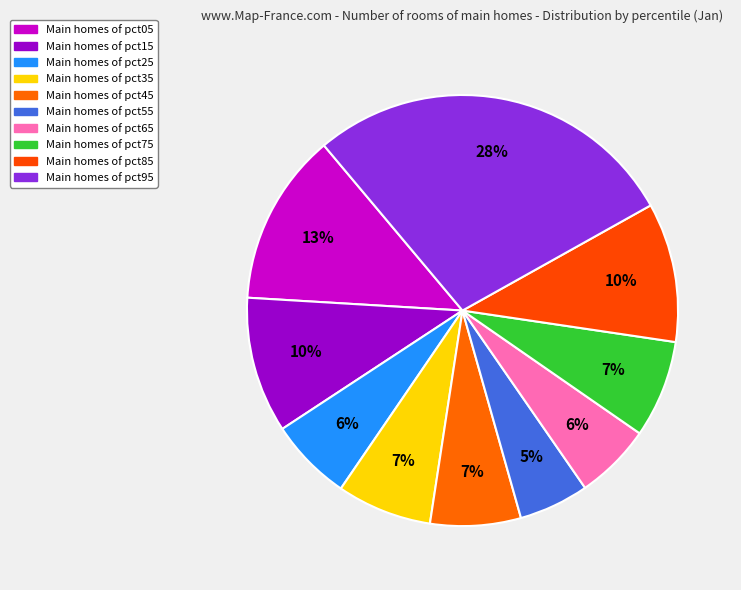

How many segments does this pie chart have?

10